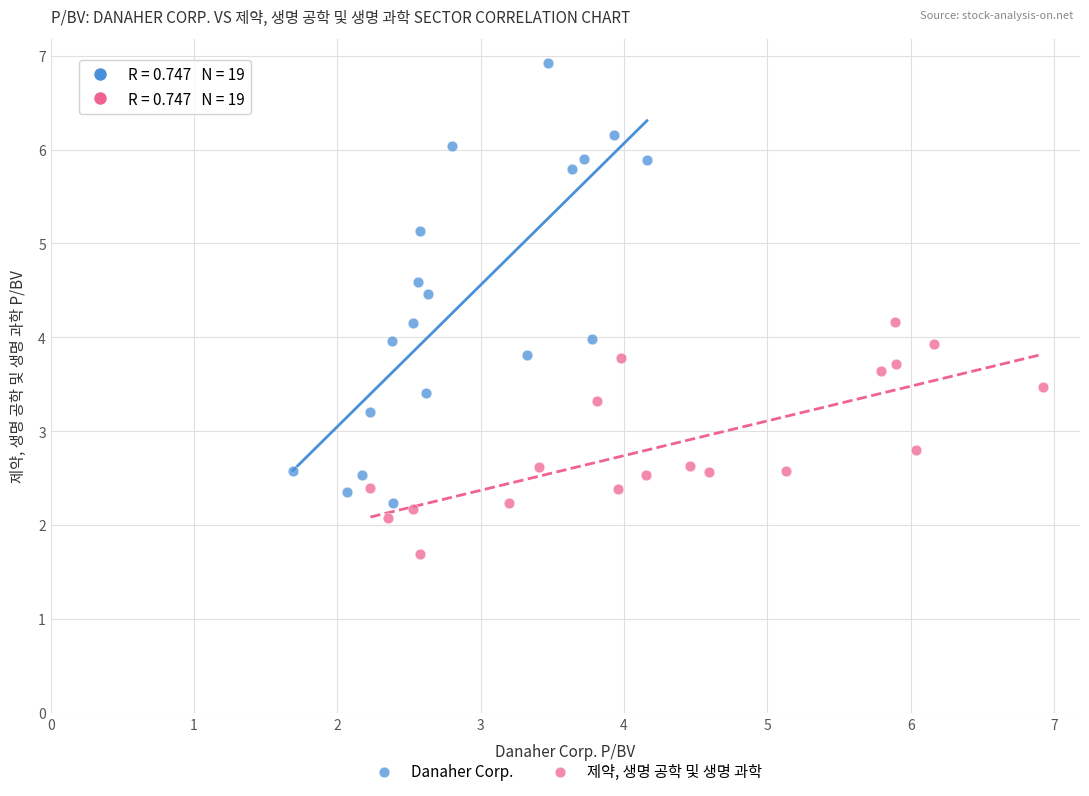

Which series contains the highest Y value?

Danaher Corp.